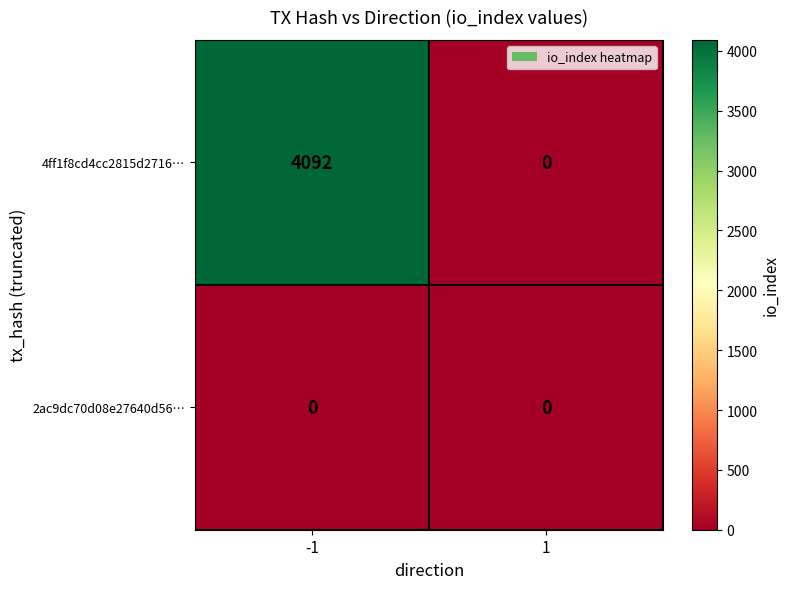

Which series has the largest range (max minus min)?

4ff1f8cd4cc2815d2716…